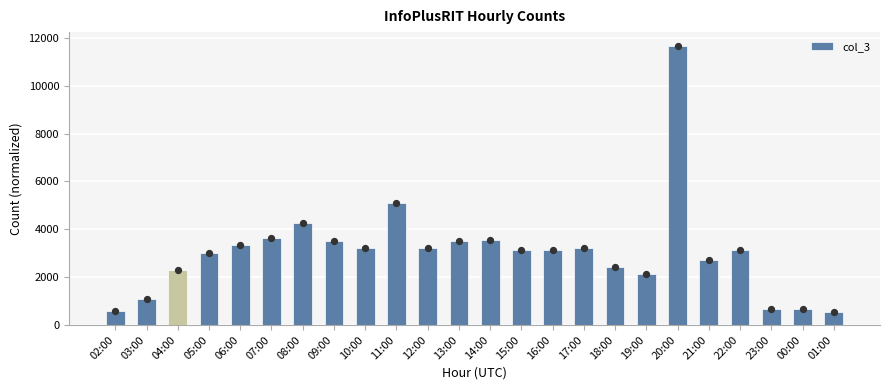

Between 18:00 and 14:00, which is larger?

14:00